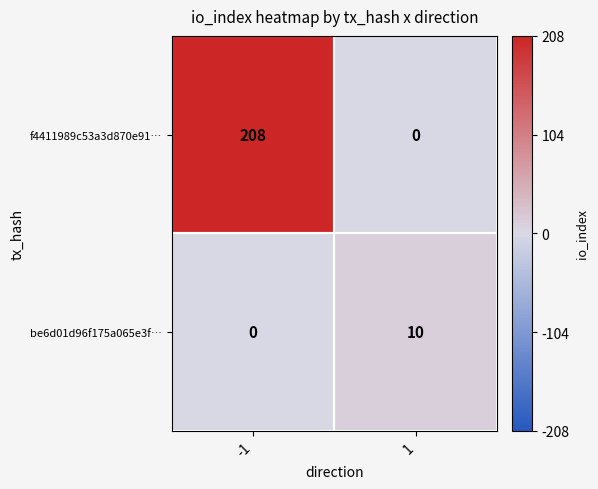

Which series has the largest total across all categories?

f4411989c53a3d870e91…